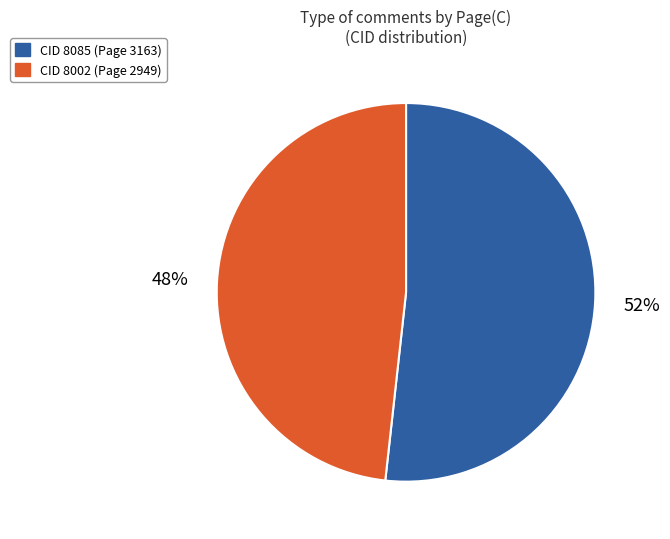

To the nearest percent, what is the difference between the largest and smallest slice percentages?

4%